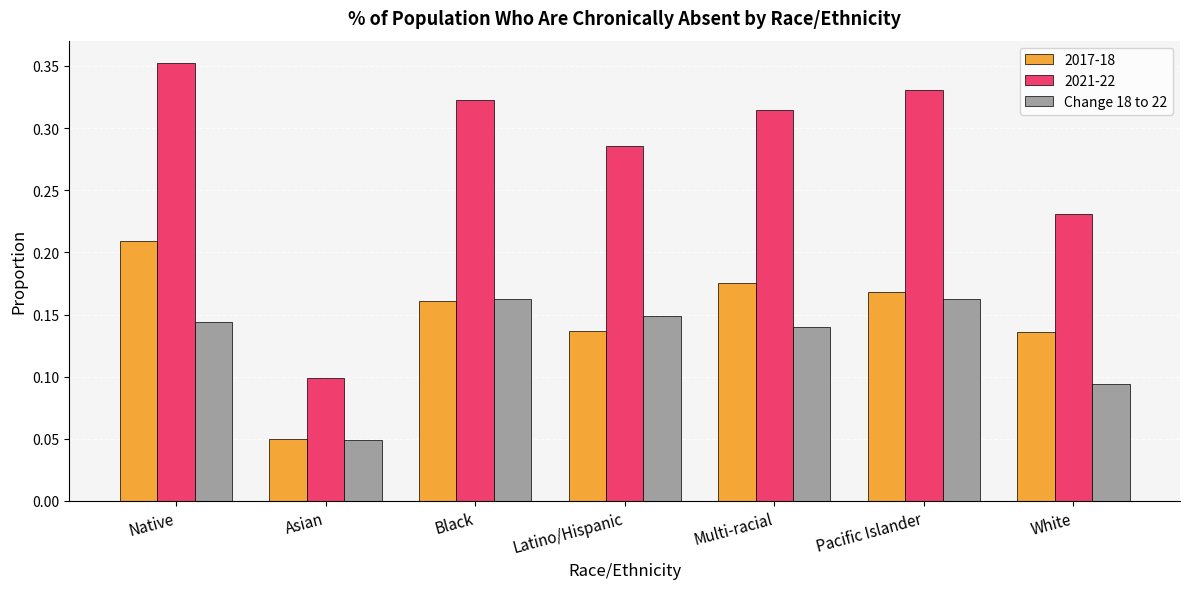

At which category does the chart reach its peak across all series?

Native